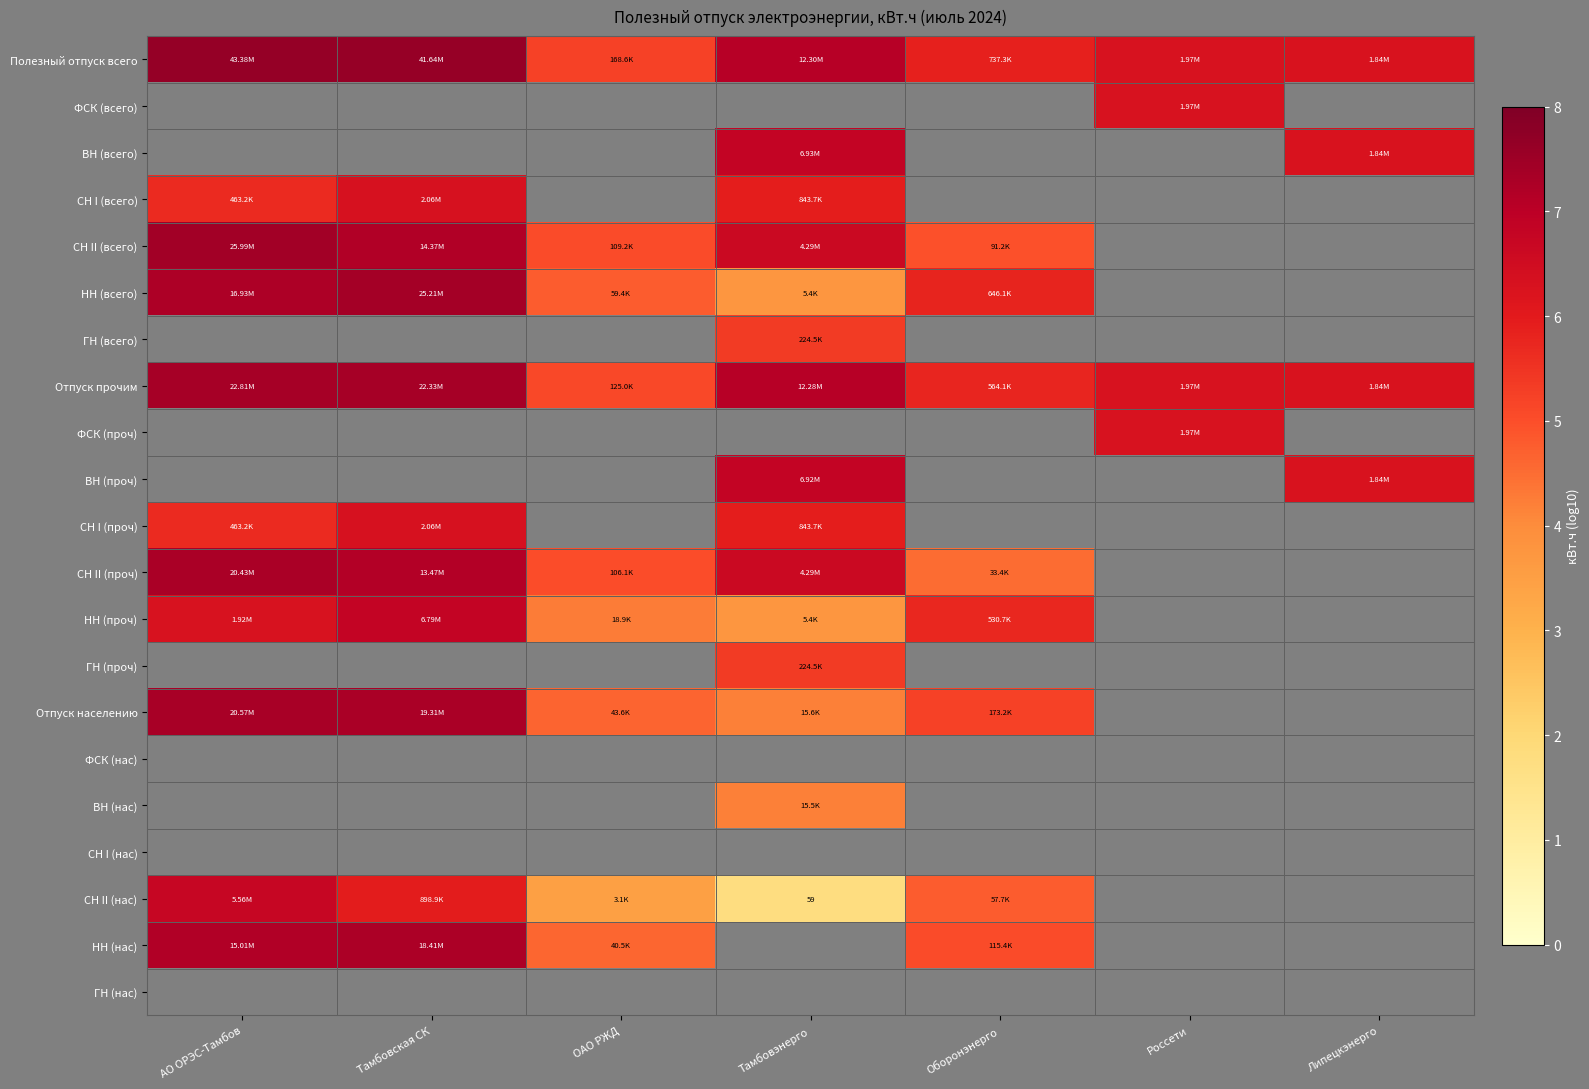

How many values in ГН (всего) are above zero?

1